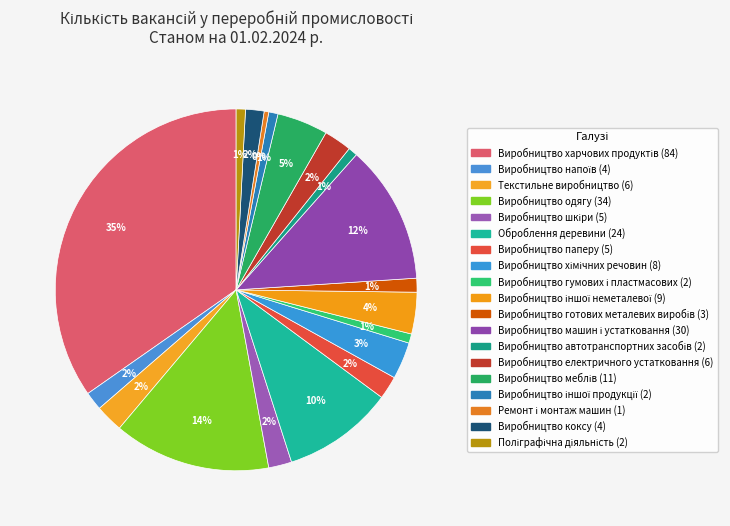

Is it true that Виробництво одягу is 14% of the pie?

True